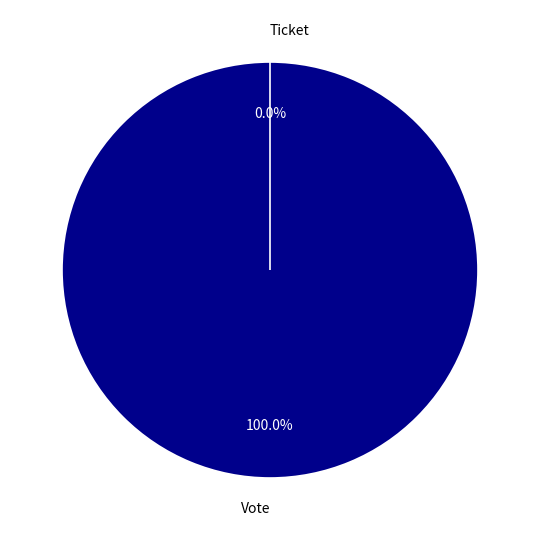

How many segments does this pie chart have?

2